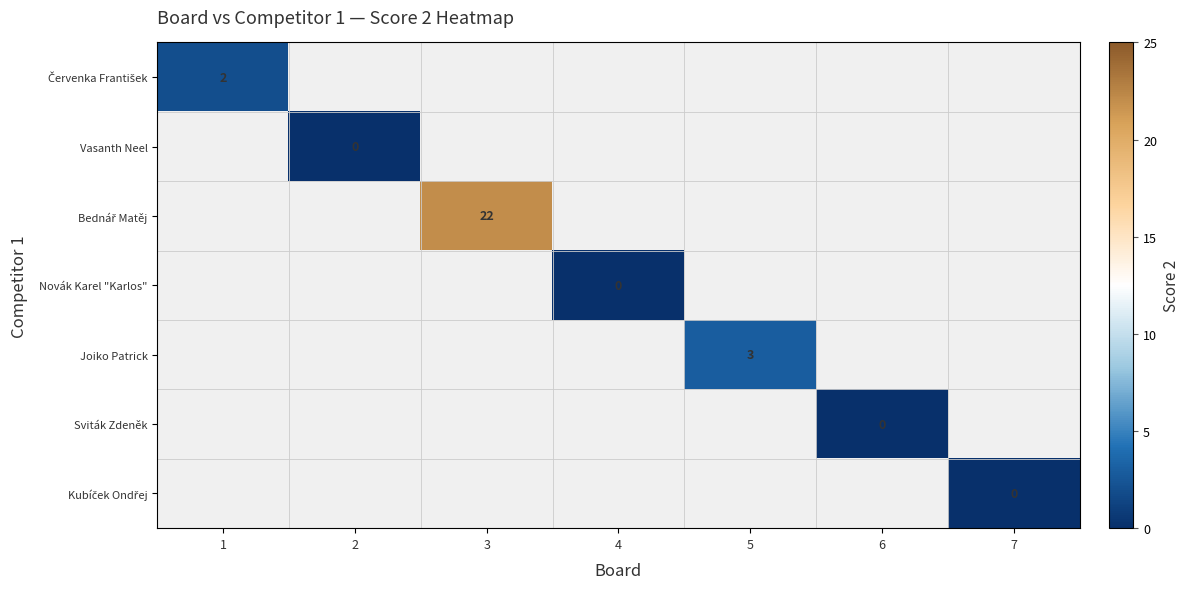

Which has a higher value, 2 or 1?

1